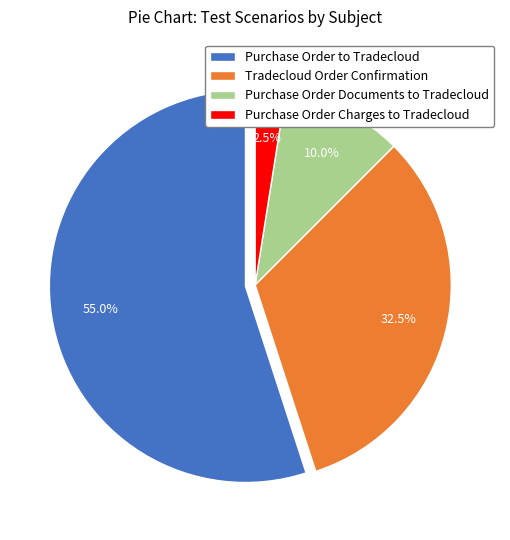

To the nearest percent, what is the average slice percentage?

25%